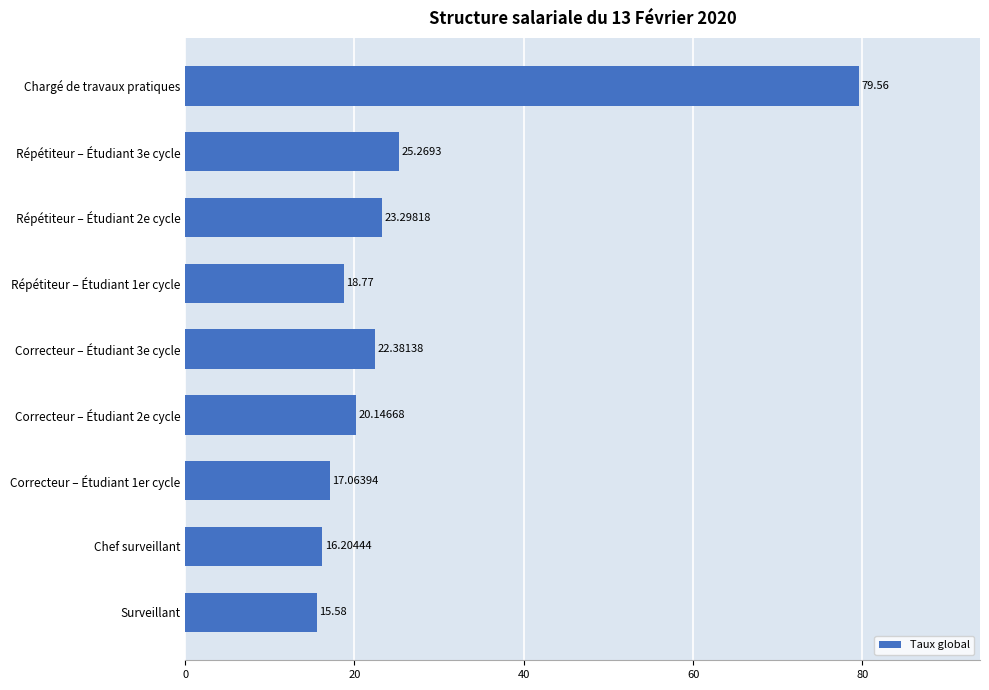

What is the change in value from Correcteur – Étudiant 1er cycle to Correcteur – Étudiant 3e cycle?

+5.3